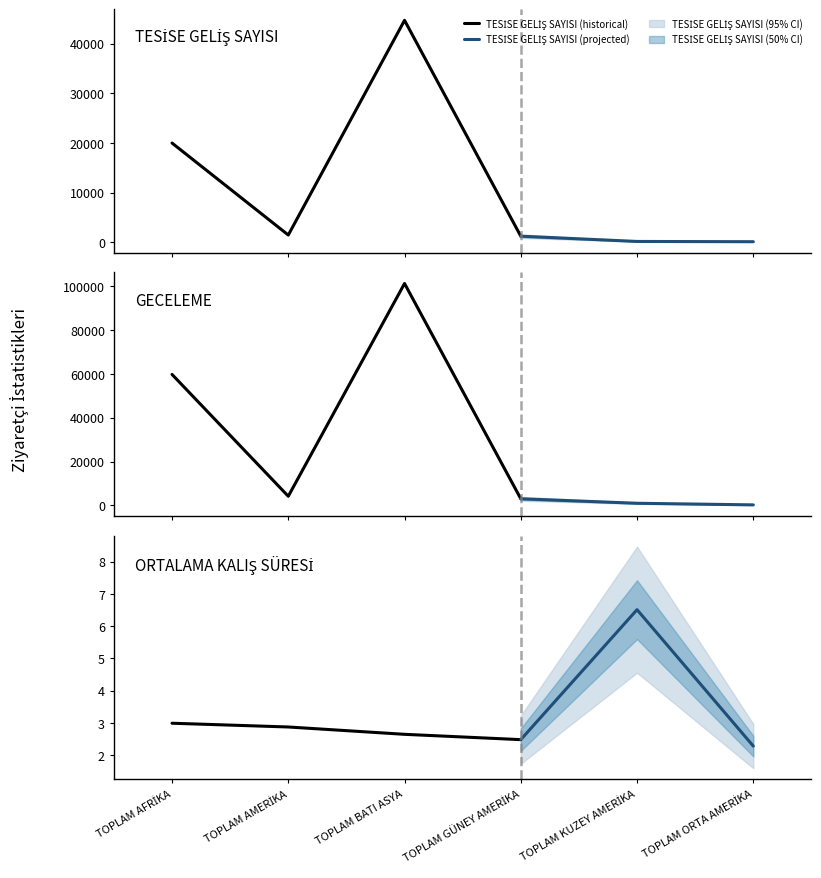

Which label corresponds to the smallest value in the chart?

TOPLAM ORTA AMERİKA